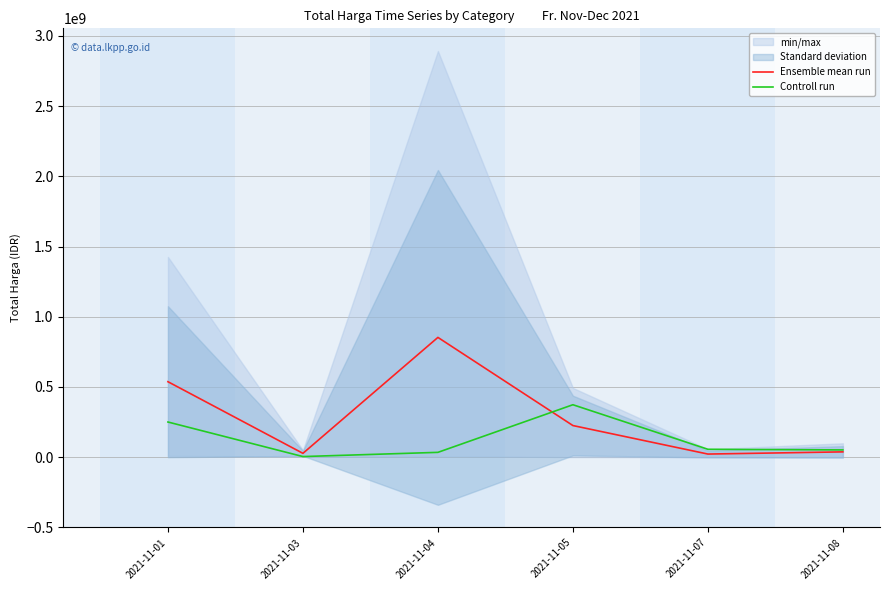

True or false: Ensemble mean run has more than 2 interior local peaks.

False